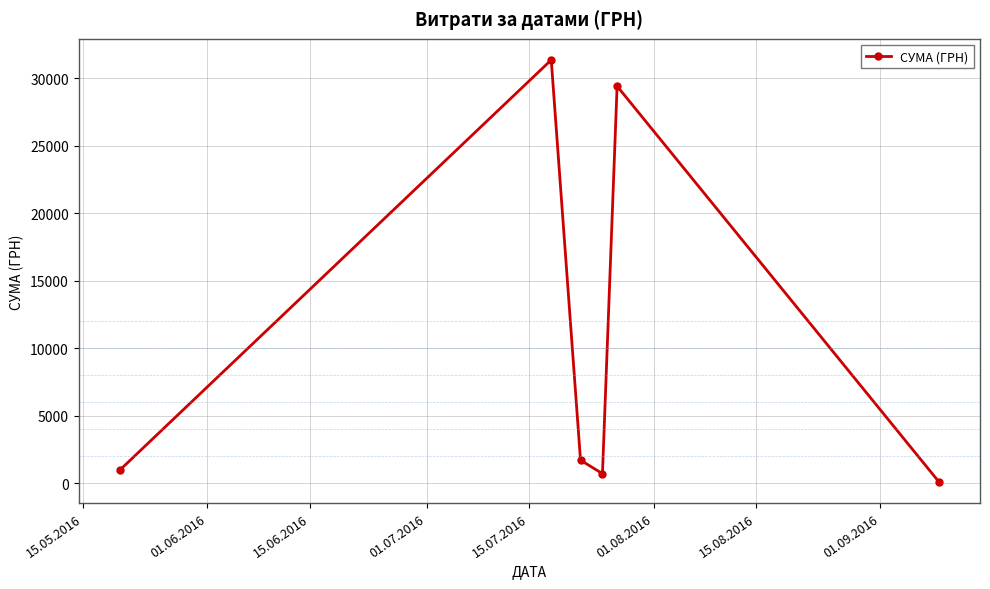

What is the value of the 2nd point from the left?

31363.0